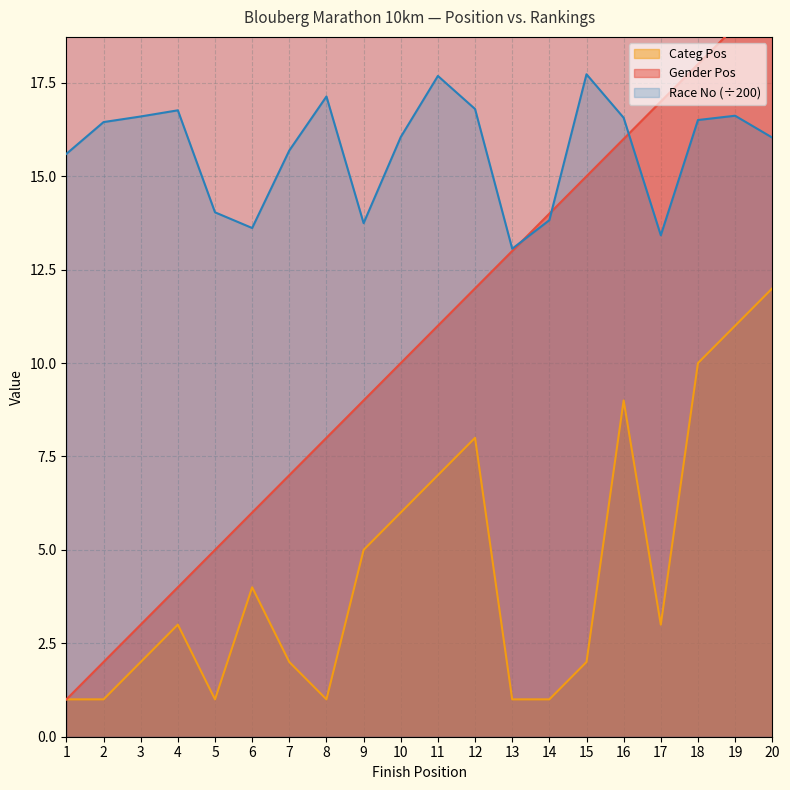

Which label corresponds to the largest value in the chart?

20